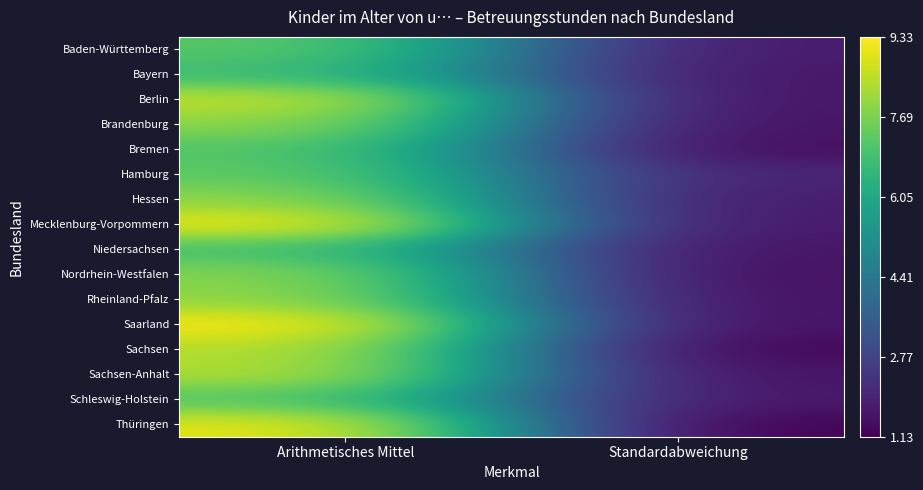

Which has a higher value, Standardabweichung or Arithmetisches Mittel?

Arithmetisches Mittel